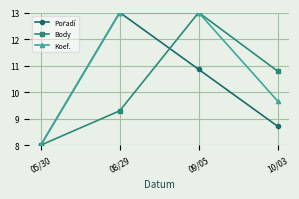

The value of Body at 05/30 is 13.1. True or false?

False